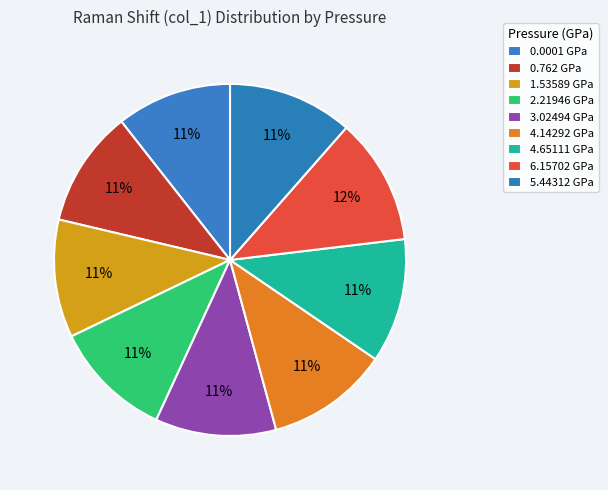

How many segments does this pie chart have?

9